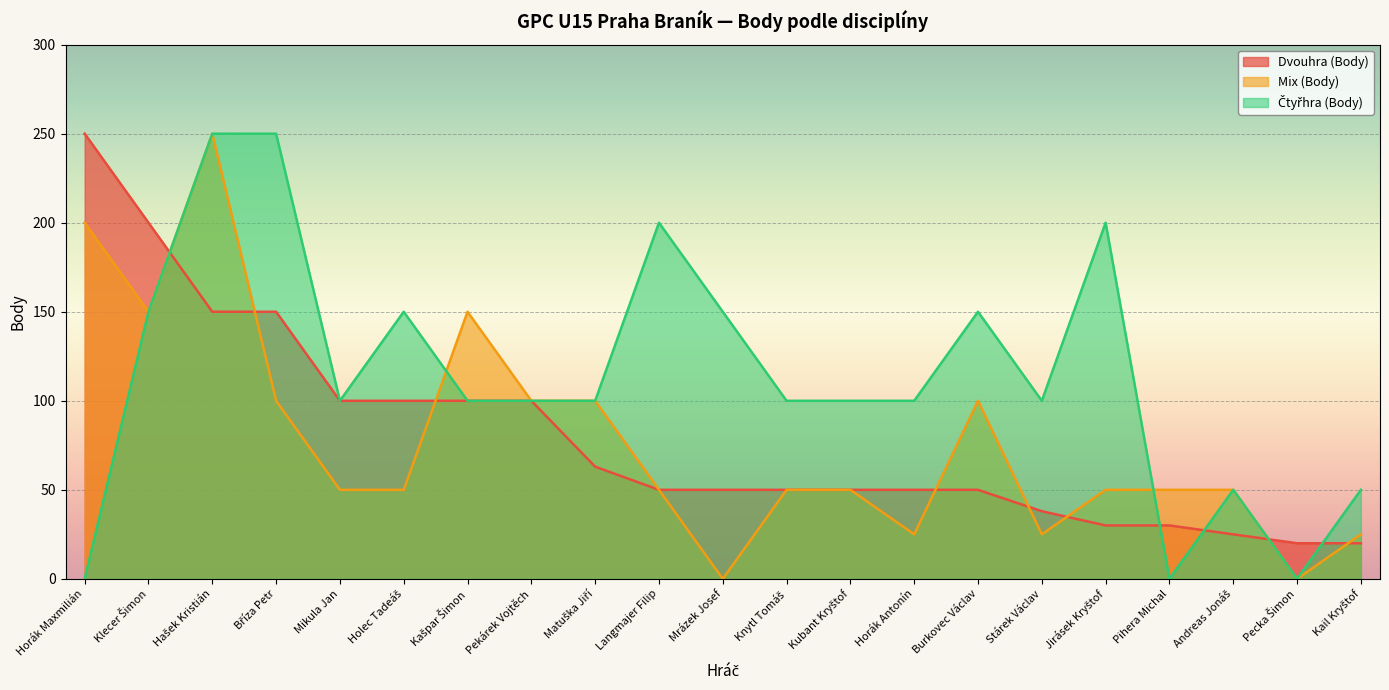

Rank the series by their maximum value, from highest to lowest.

Dvouhra (Body), Mix (Body), Čtyřhra (Body)